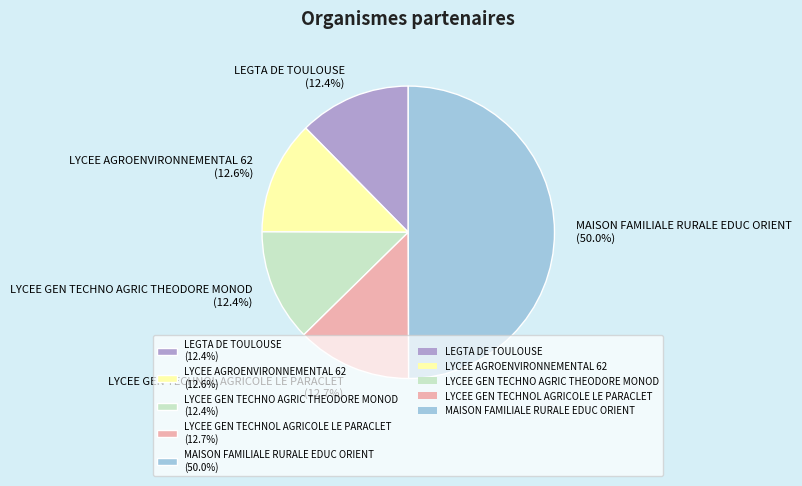

To the nearest percent, what portion does LYCEE GEN TECHNO AGRIC THEODORE MONOD represent?

12%